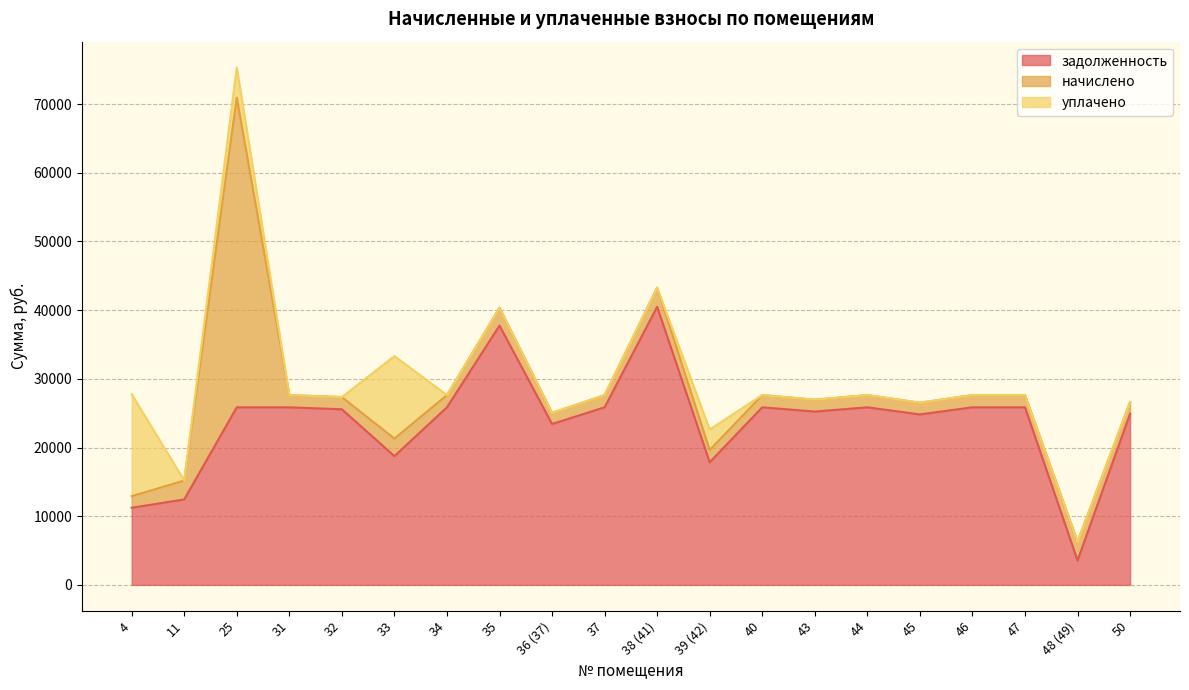

What is the label of the 15th point from the left?

44